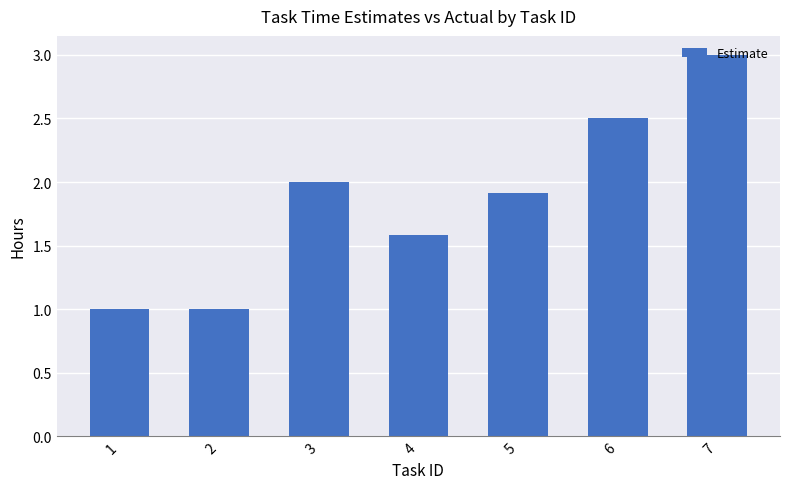

What is the value of the 6th bar from the left?

2.5